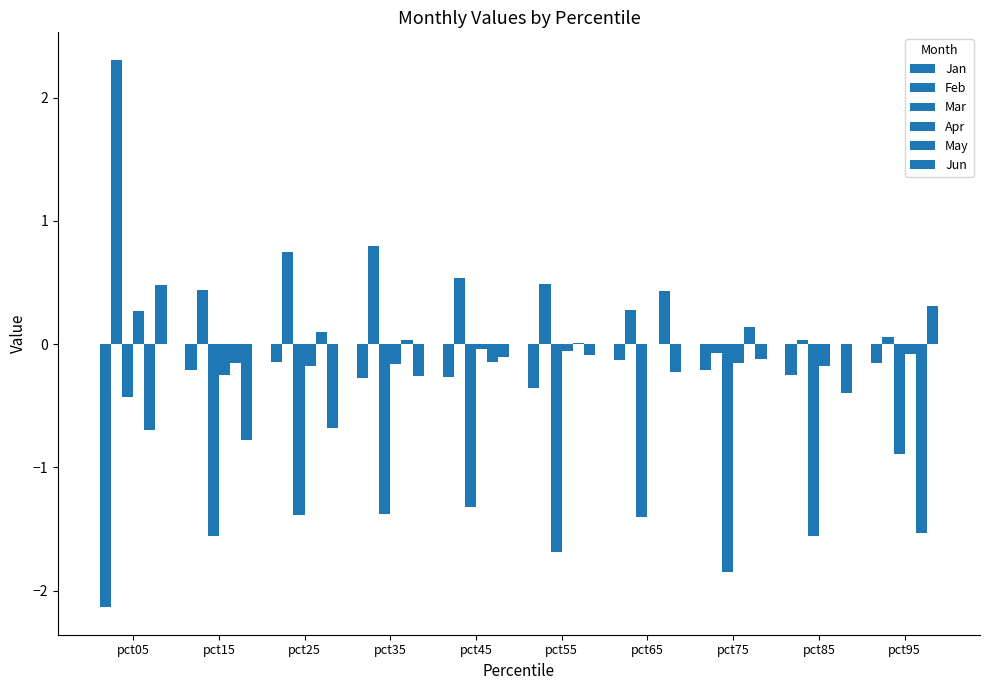

Count the number of data series in this chart.

6